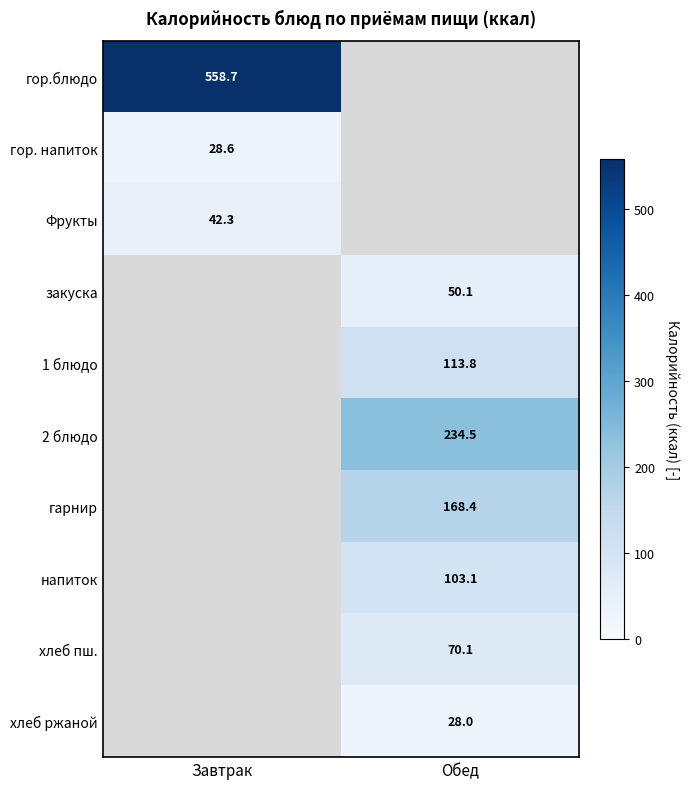

Between Завтрак and Обед, which is larger?

Завтрак